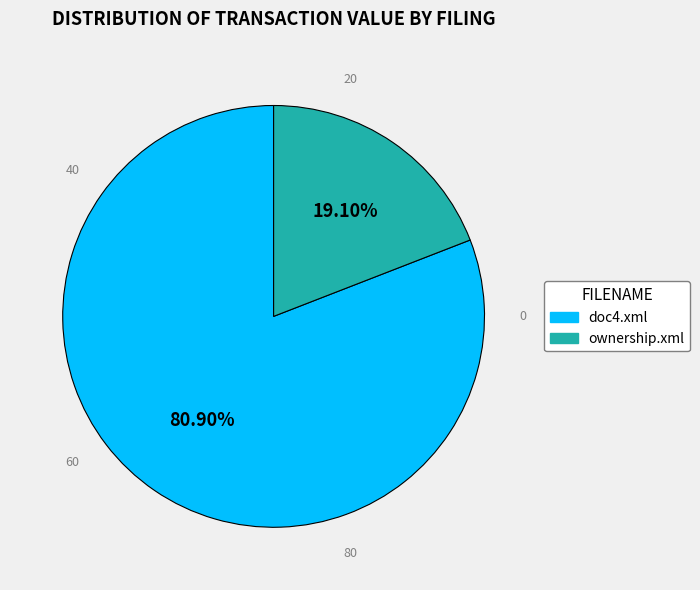

What percentage is NOT represented by ownership.xml?

80.9%